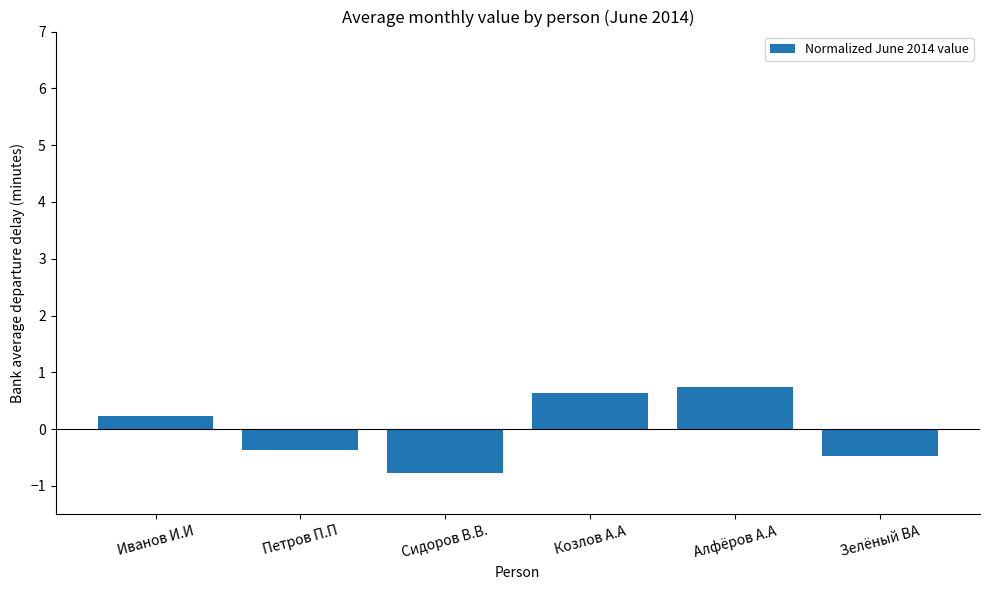

How many values are above zero?

3